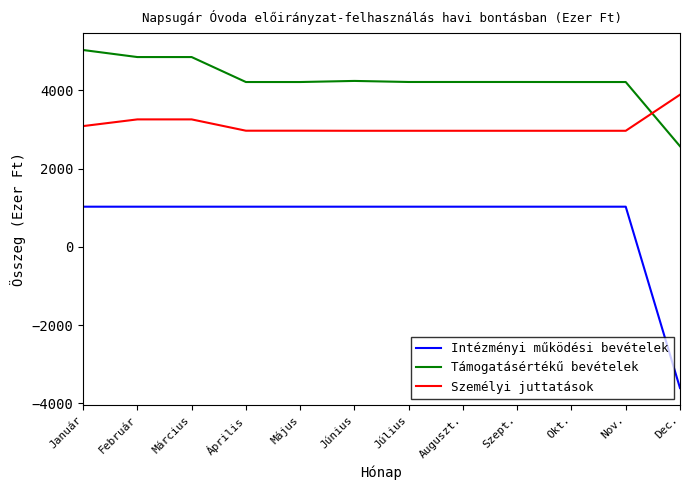

What value does the Személyi juttatások series have at Nov.?

2969